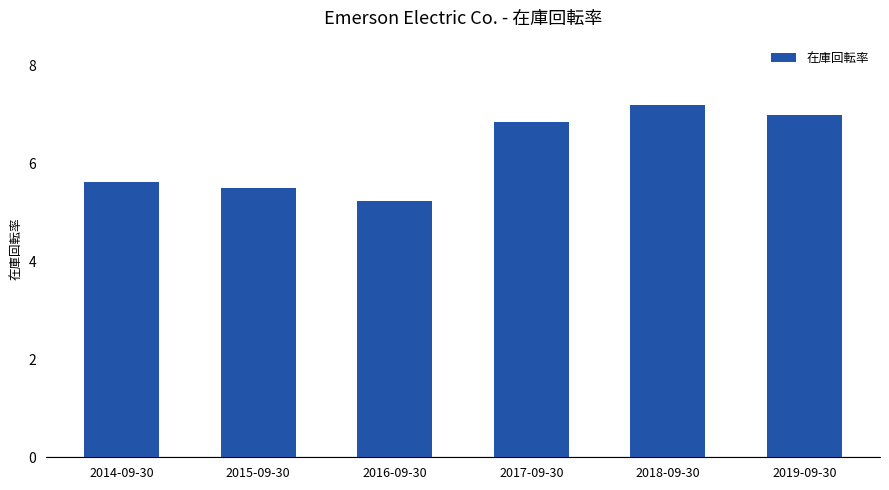

What is the smallest value displayed?

5.2